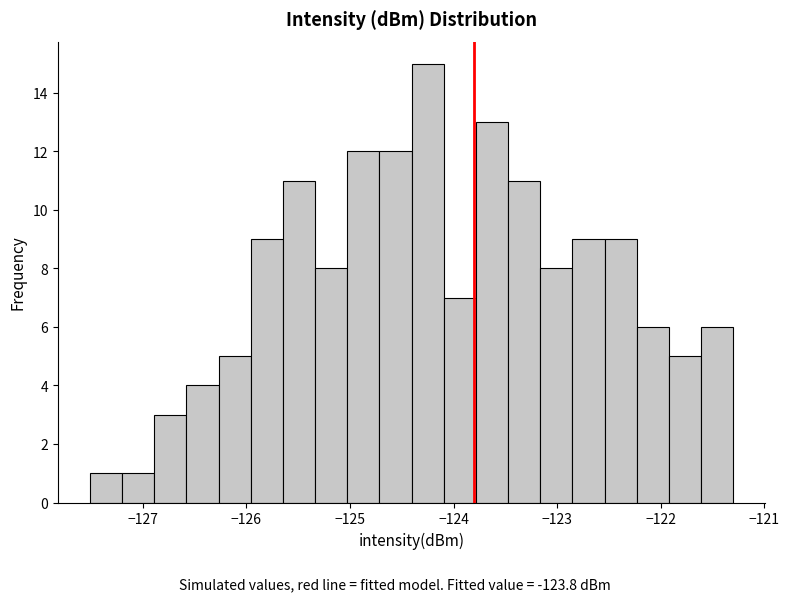

Read against the x-axis, roughly where is the centre of the tallest bar?

-124.2